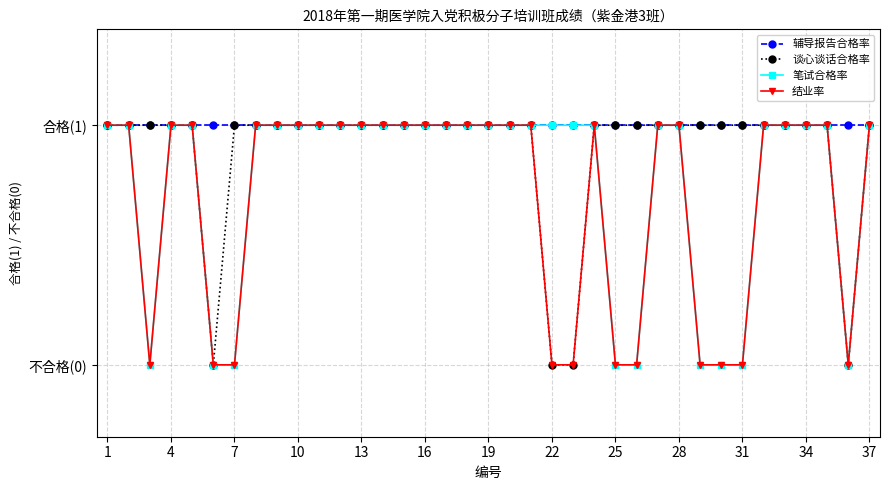

True or false: 辅导报告合格率 and 谈心谈话合格率 intersect in this chart.

False